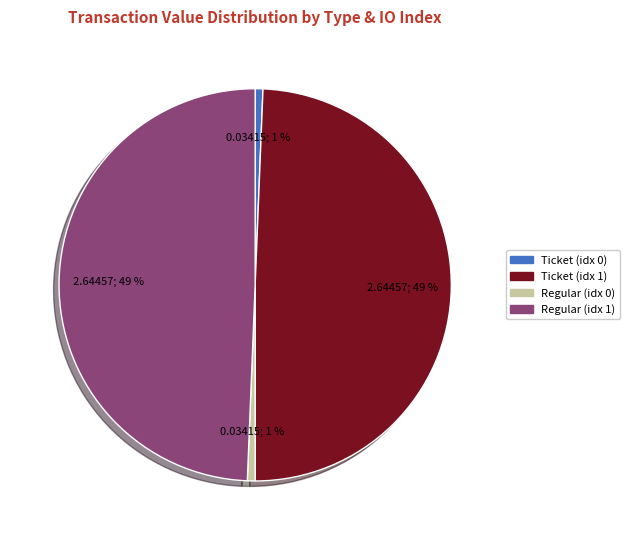

Is there any slice that represents more than half of the pie?

No